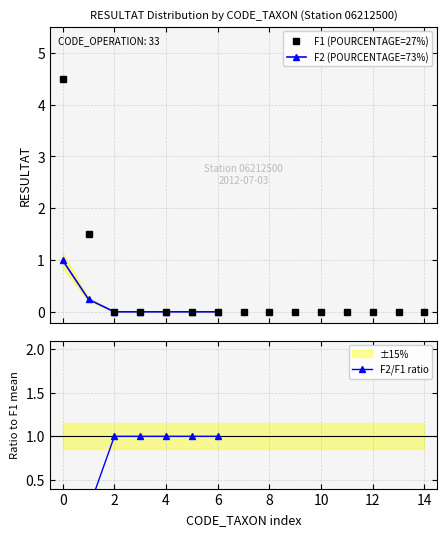

At how many categories does at least one series exceed 3?

1